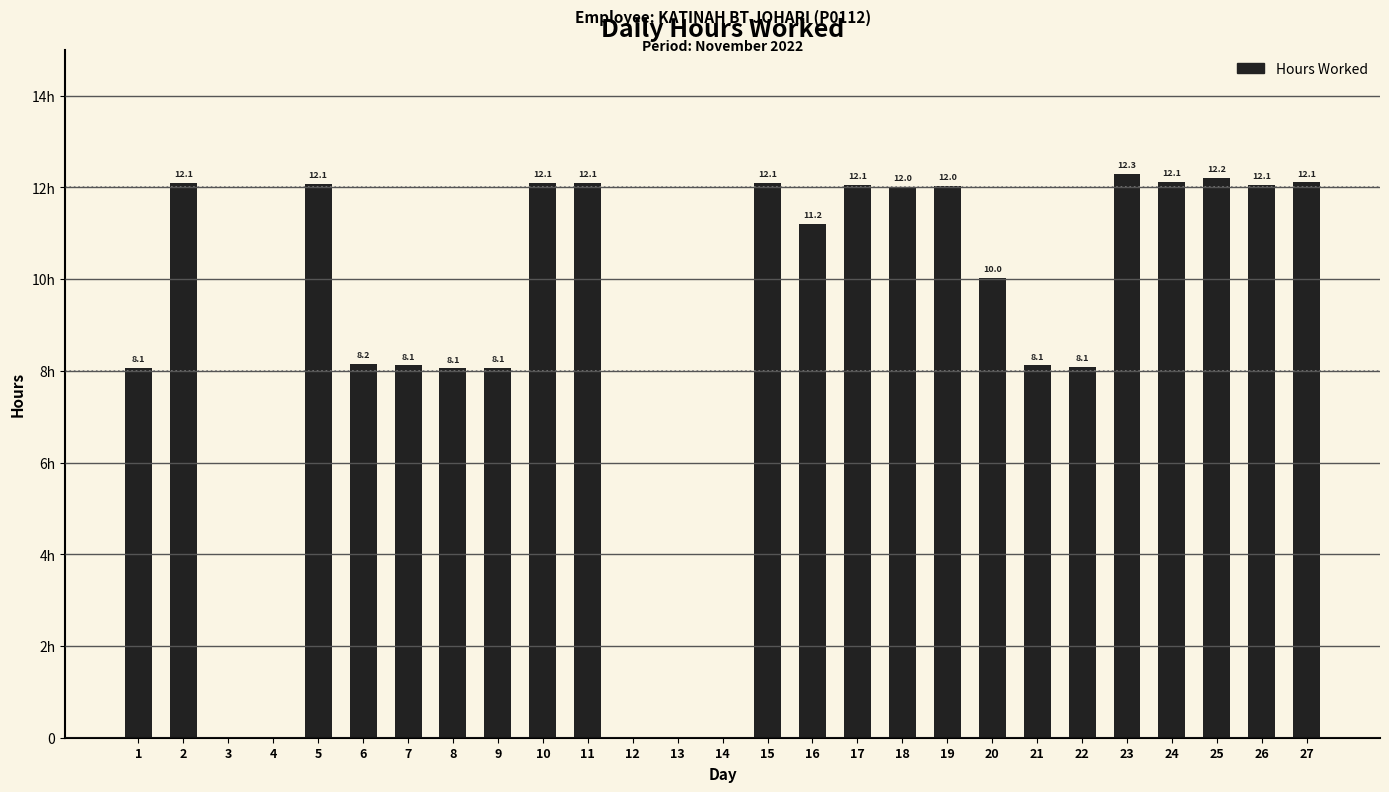

Where is the data nearest to the value 6?

8